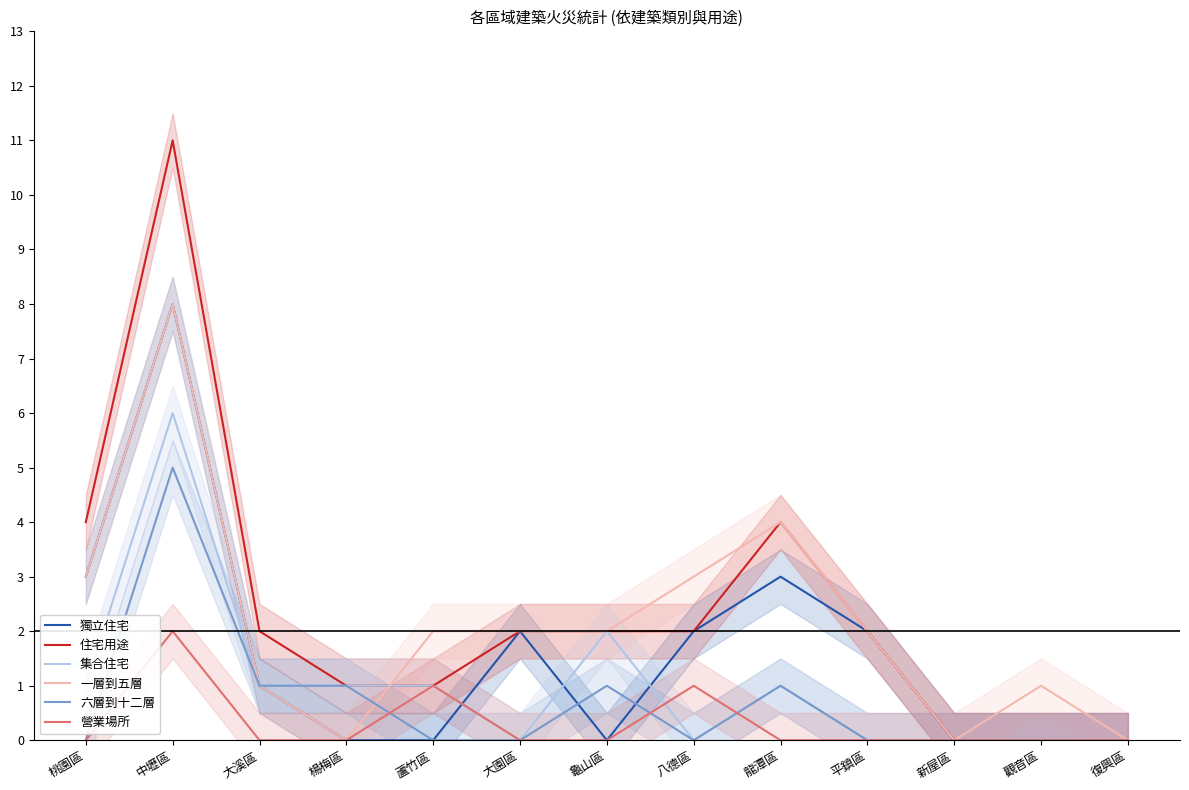

What is the difference between the highest and lowest values at 桃園區?

4